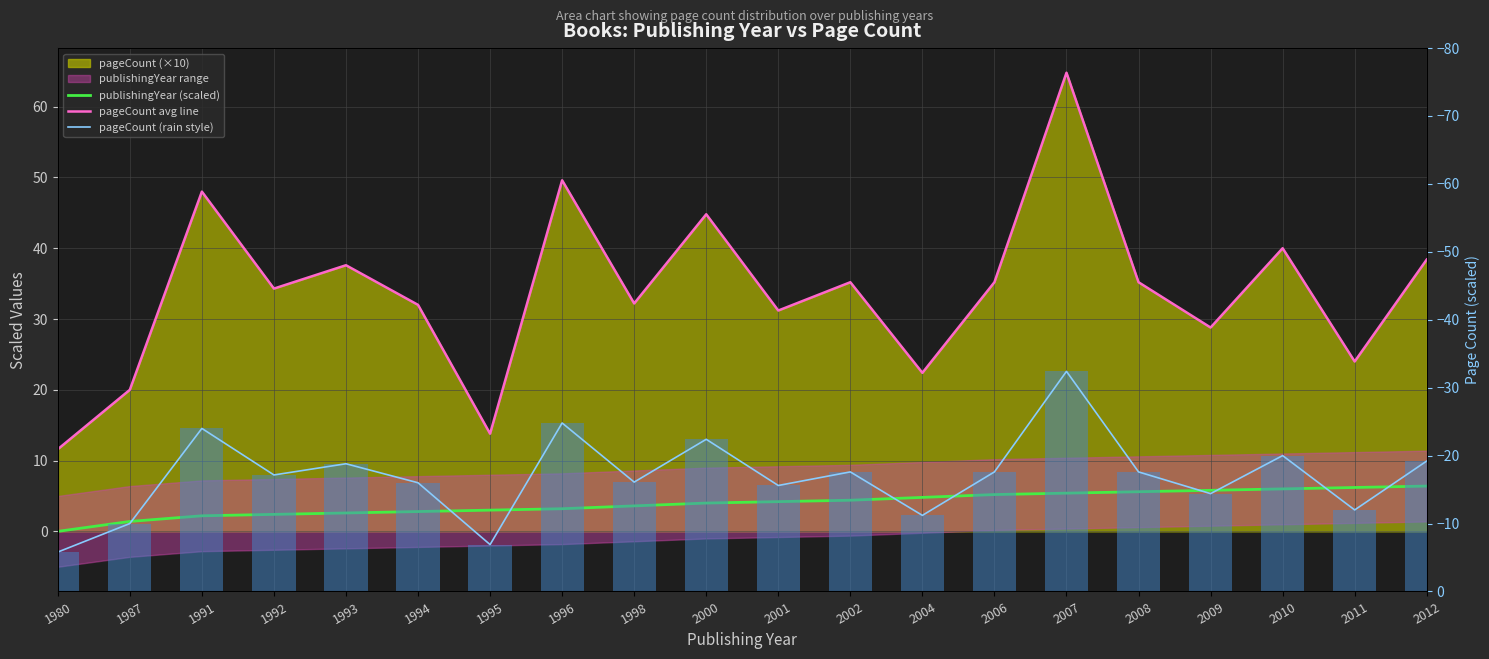

What is the total value across all series at 1995?

9.9